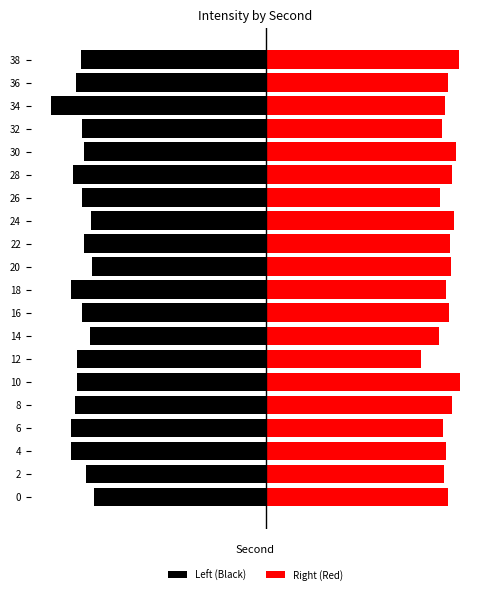

What is the difference between the highest and lowest values at 8?

140.5